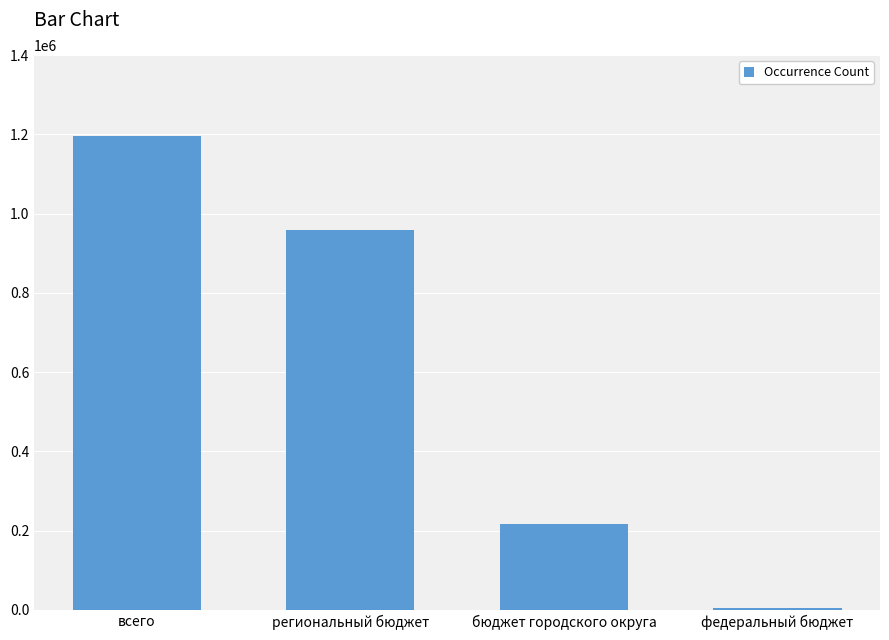

What is the minimum value shown in the chart?

5947.0